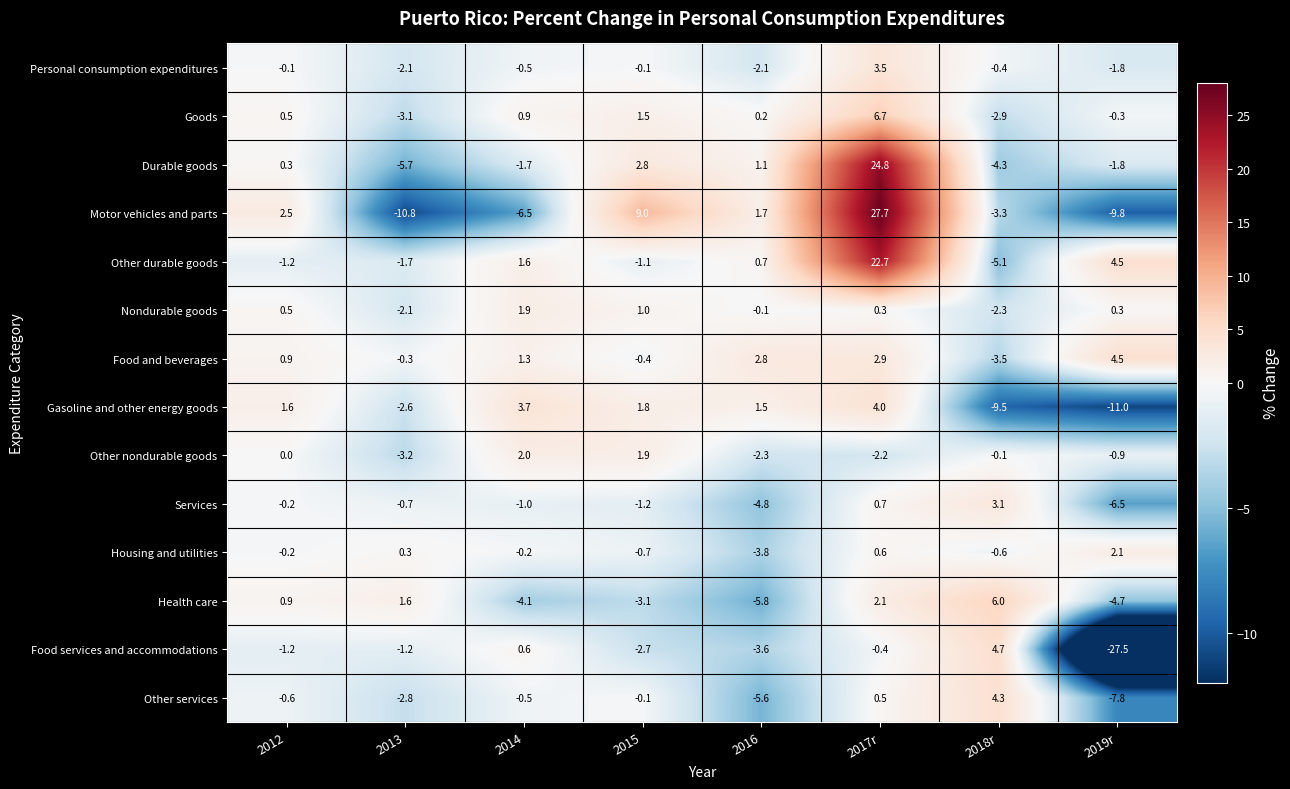

Which series has the largest range (max minus min)?

Motor vehicles and parts